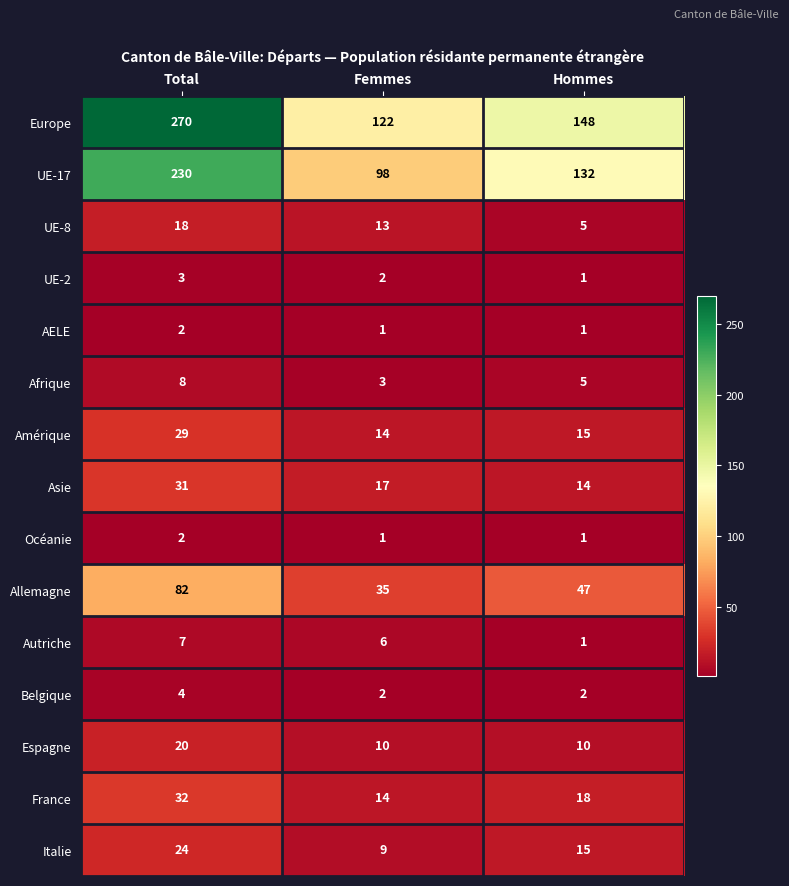

What value does the Autriche series have at Femmes?

6